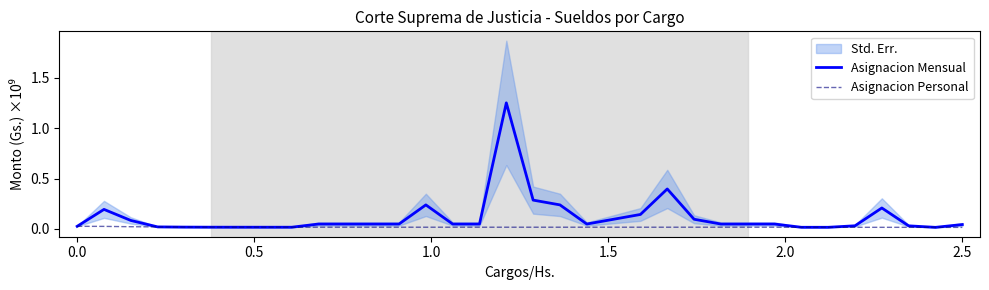

True or false: Asignacion Mensual and Asignacion Personal intersect in this chart.

False